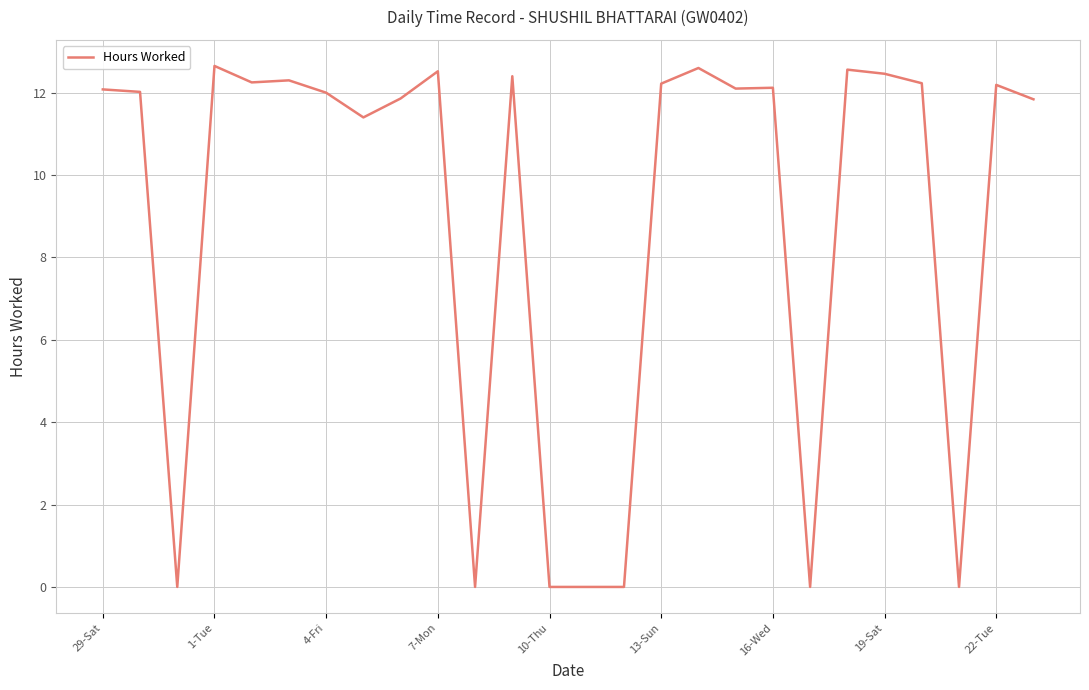

What is the difference between the maximum and minimum values?

12.7